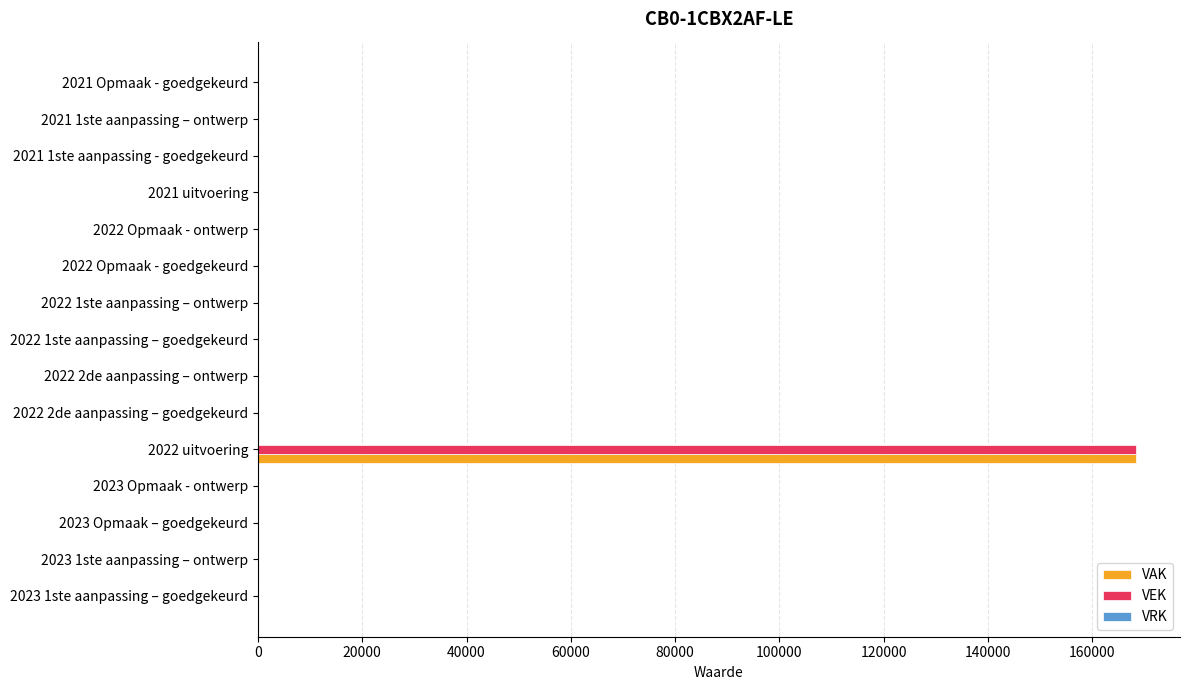

Which label corresponds to the largest value in the chart?

2022 uitvoering